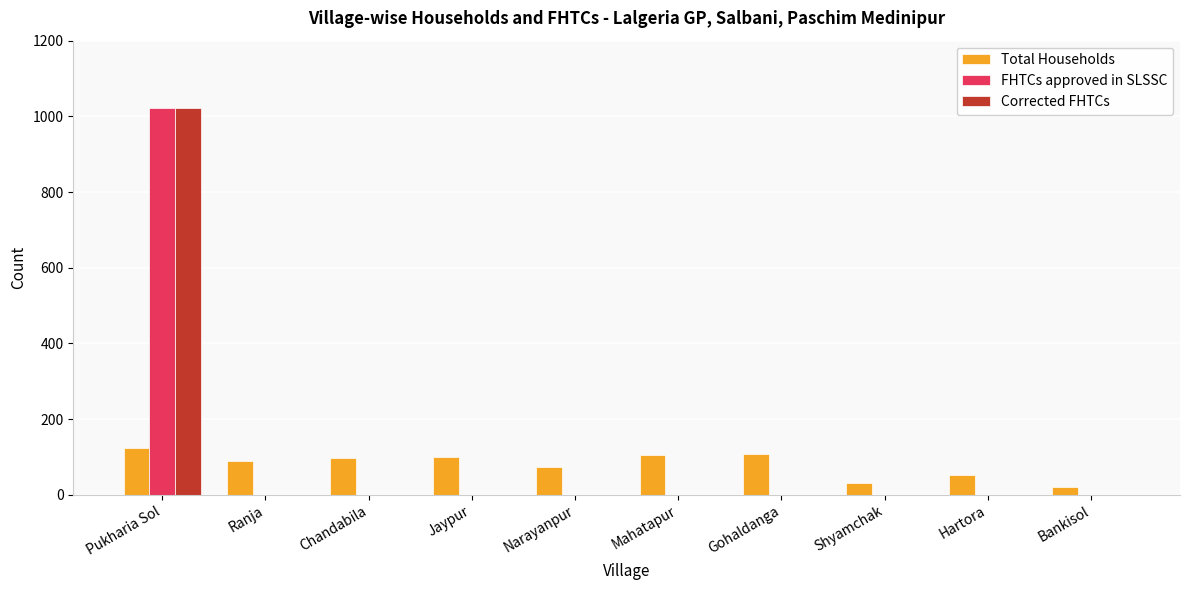

Count the number of categories in the chart.

10